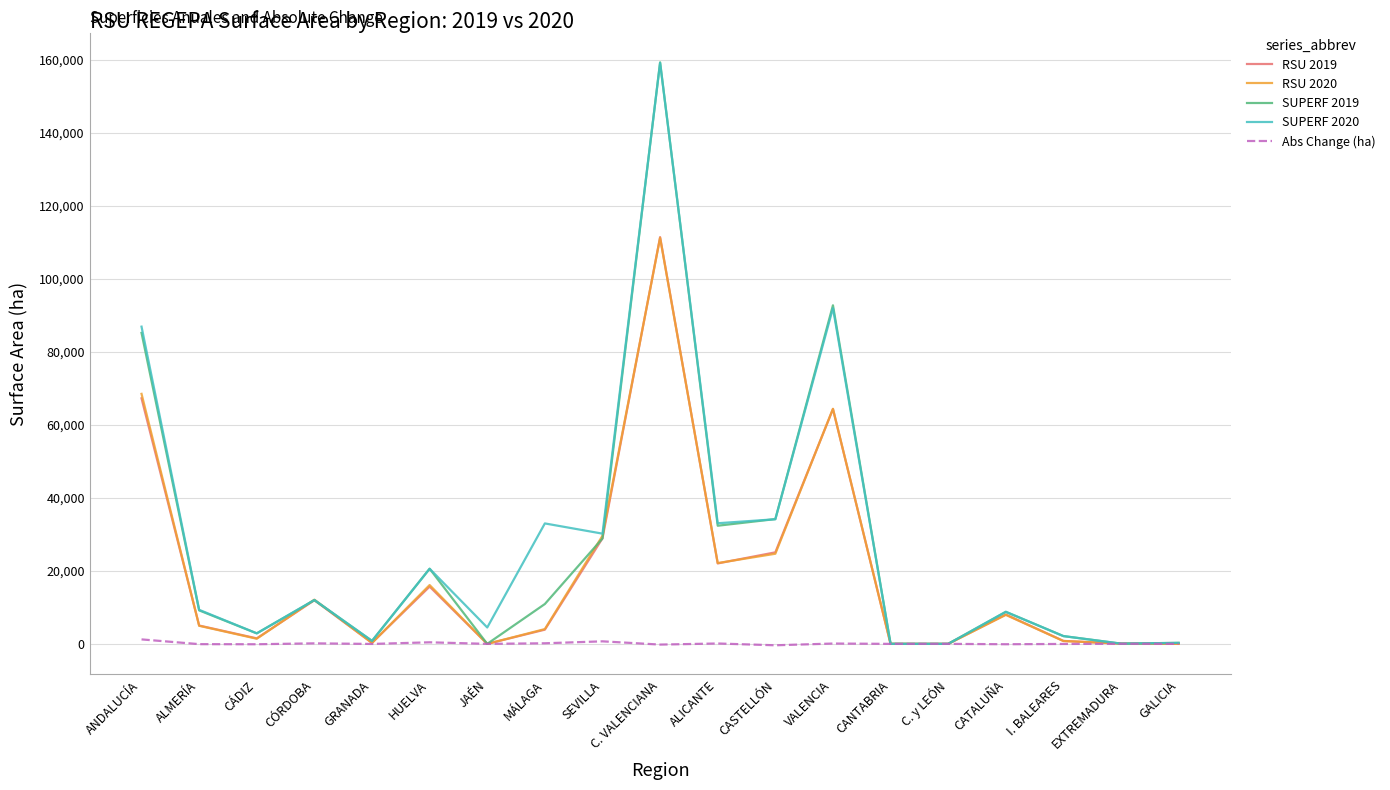

What is the maximum value for SUPERF 2020?

159098.0